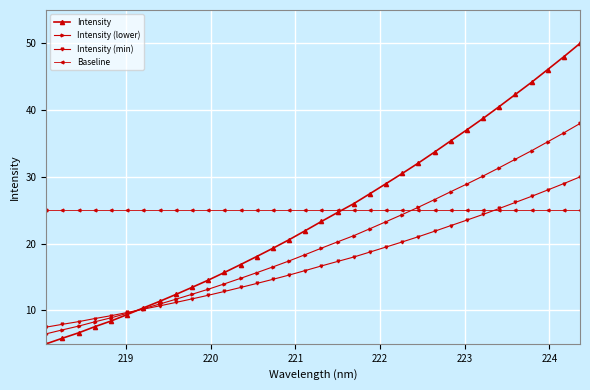

How many intersections are there between Intensity (lower) and Intensity (min)?

1